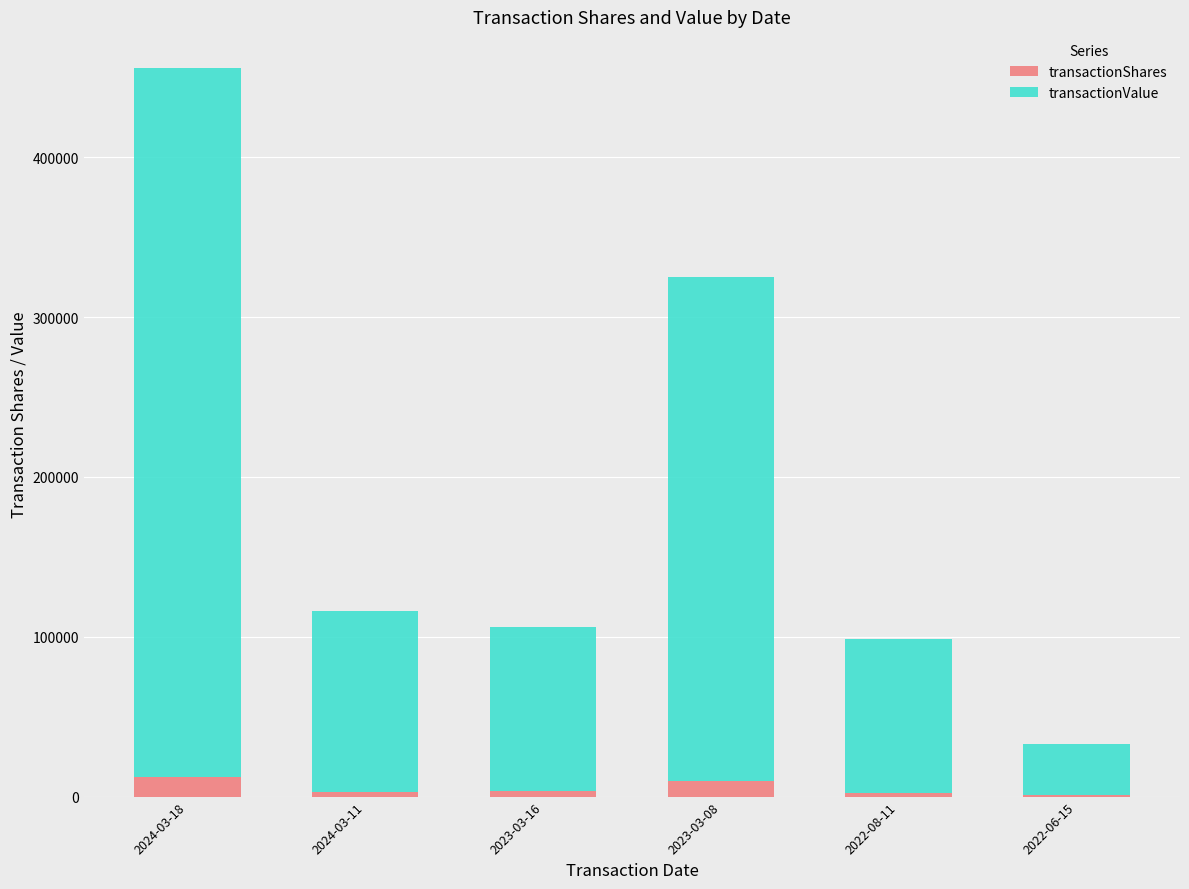

At which label is transactionShares closest to 6411?

2023-03-16